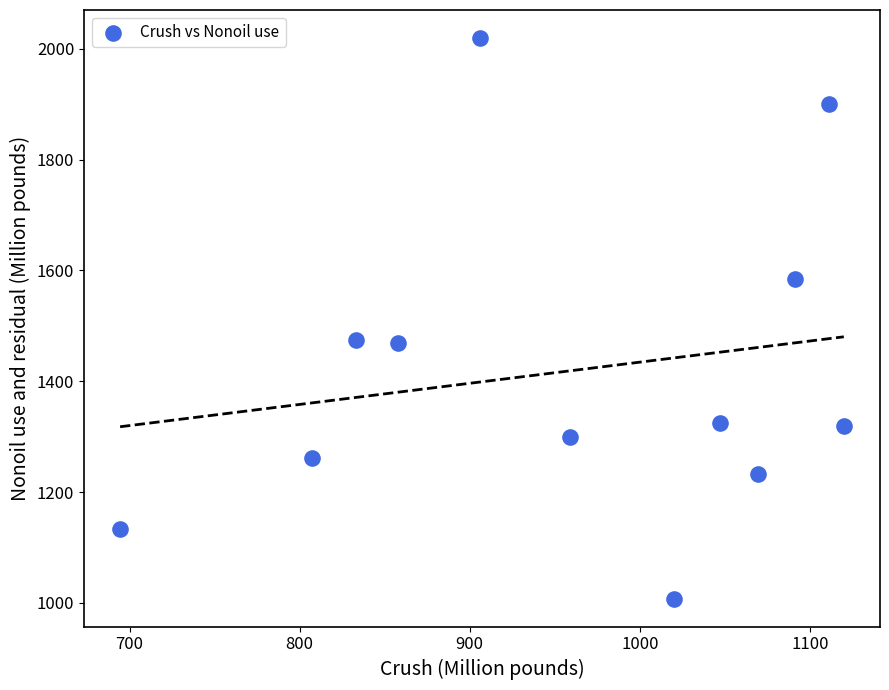

What is the average X value?

959.7